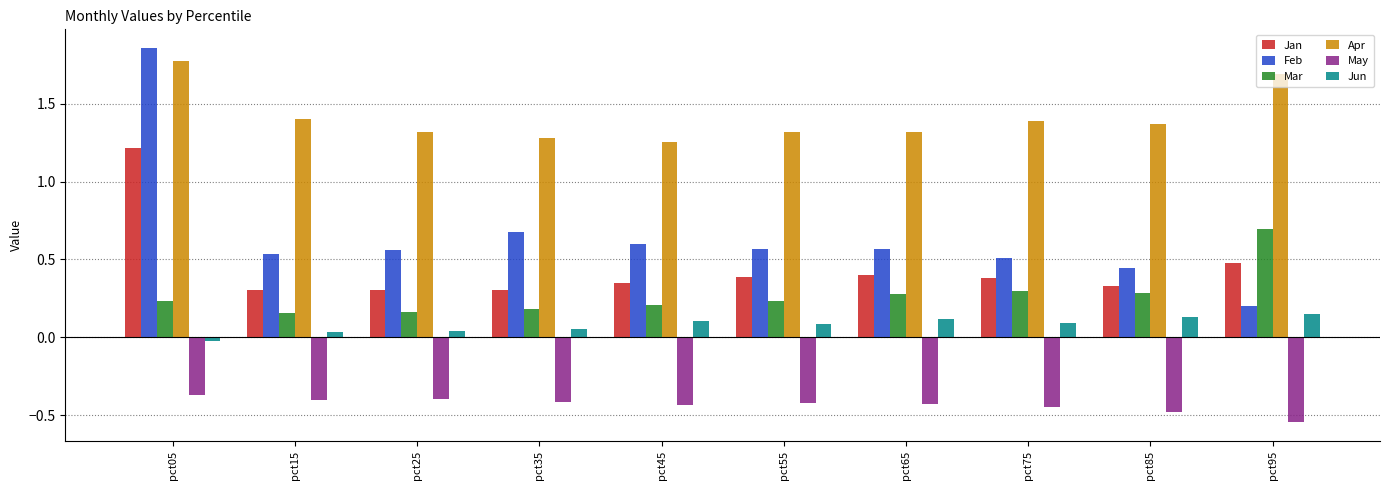

How many distinct data groups are displayed?

6